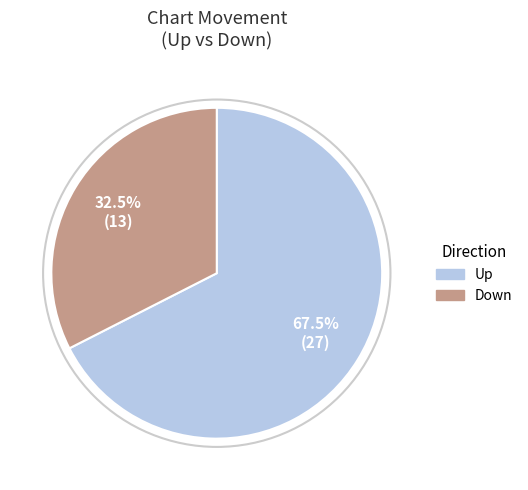

How many slices are in this pie chart?

2